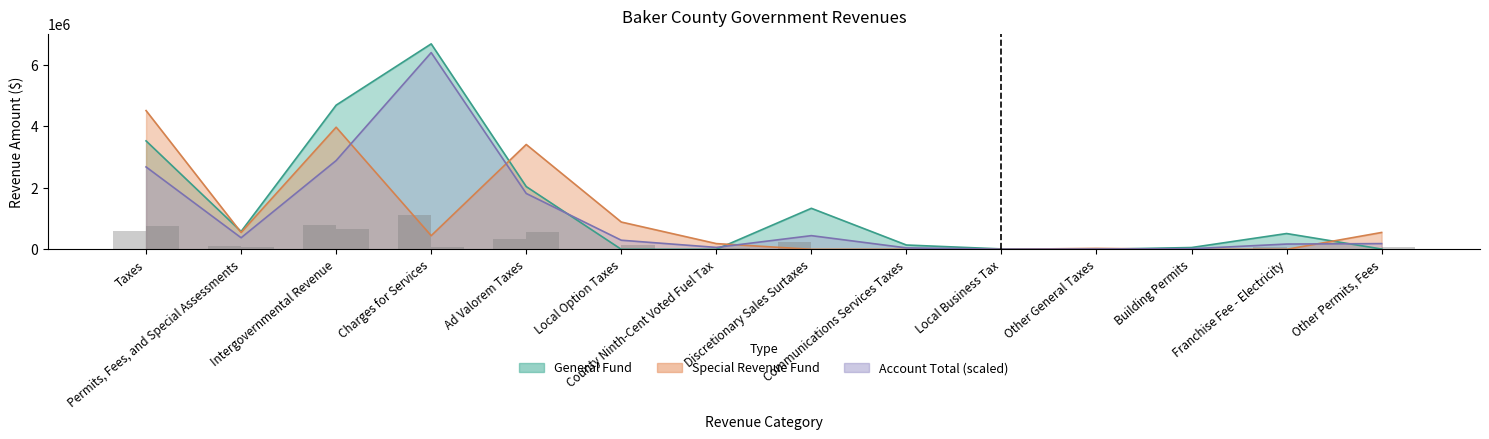

What is the difference between the maximum and second lowest values in the Special Revenue series?

4510996.0